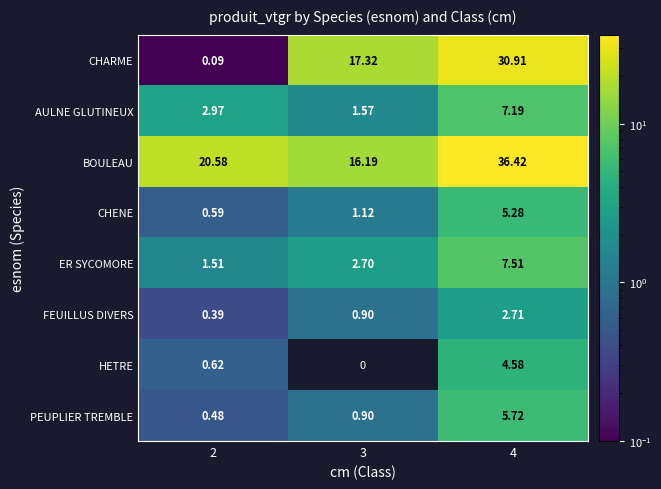

Which series has the widest spread of values?

CHARME